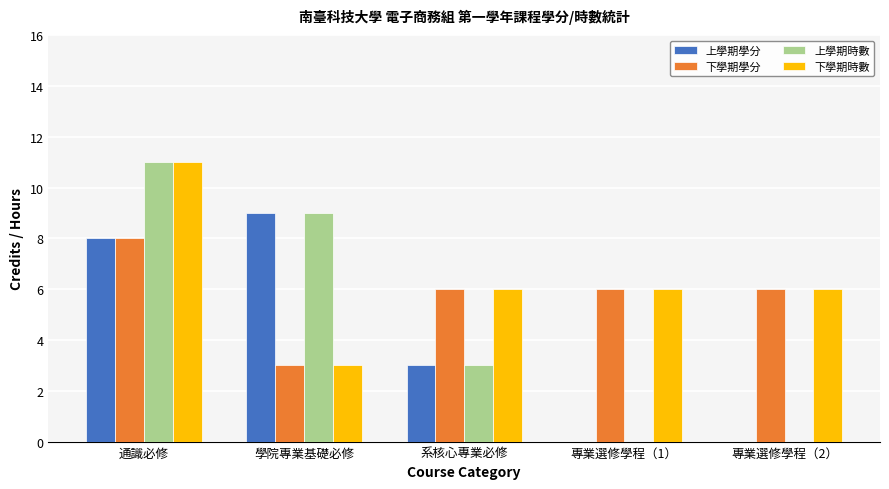

Which series has the largest range (max minus min)?

上學期時數